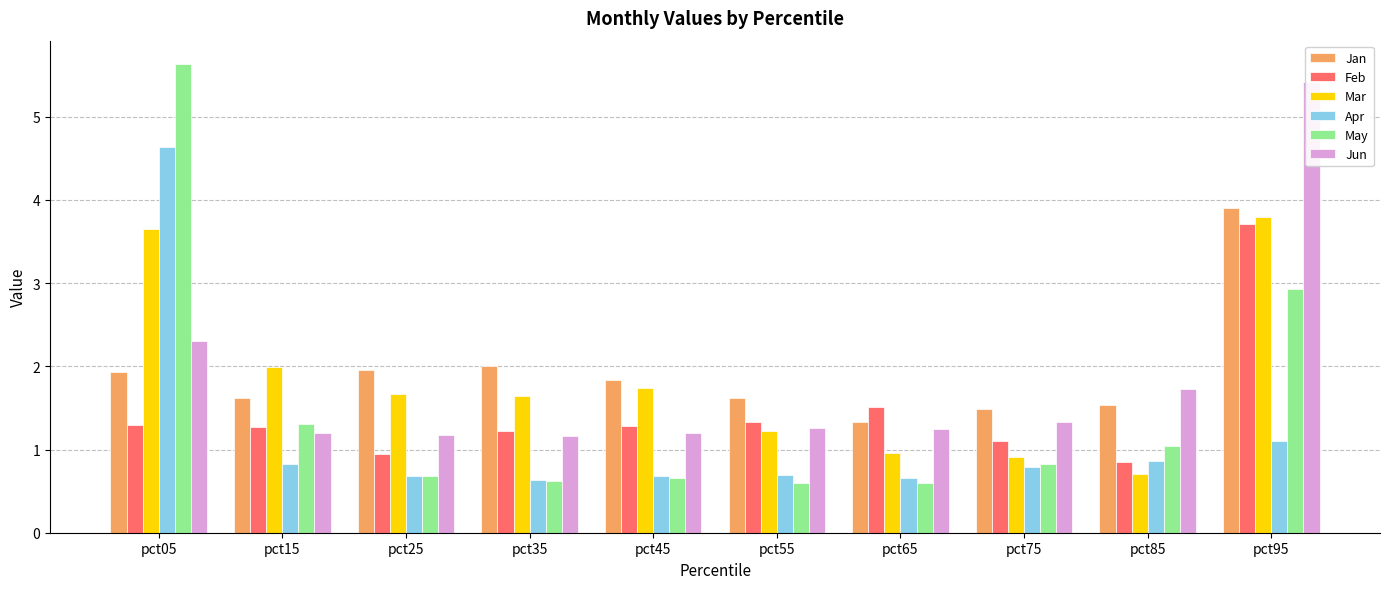

At which label does Feb reach its minimum?

pct85